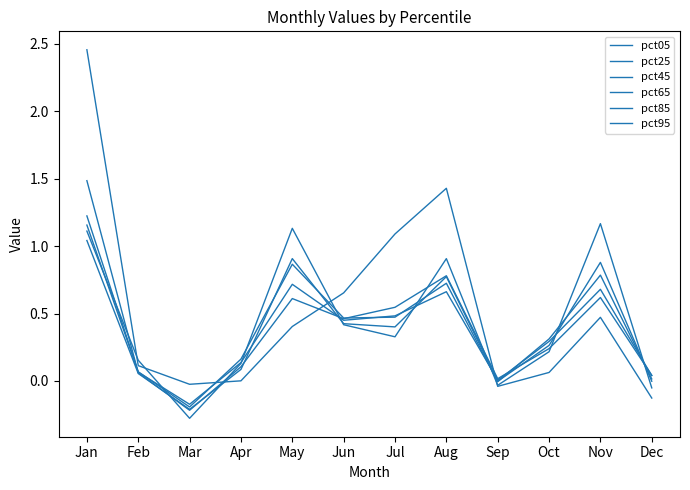

How many lines are shown in the chart?

6